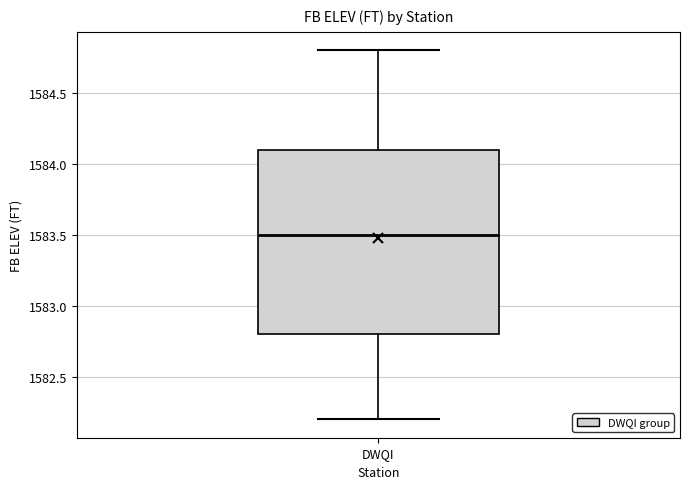

Where does the lower whisker of the box for DWQI end on the y-axis? The values are not printed on the chart, so give them approximately, as read against the axis.

1582.2